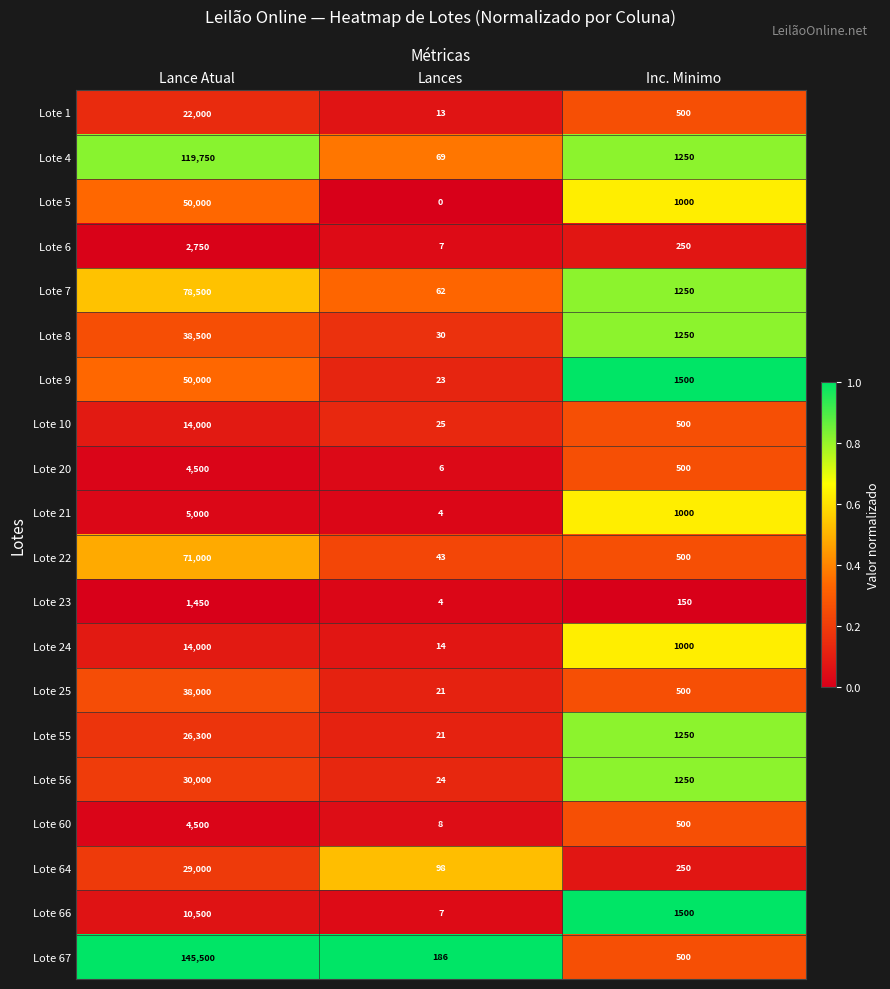

True or false: Lote 25 has a value of 319 at Inc. Minimo.

False